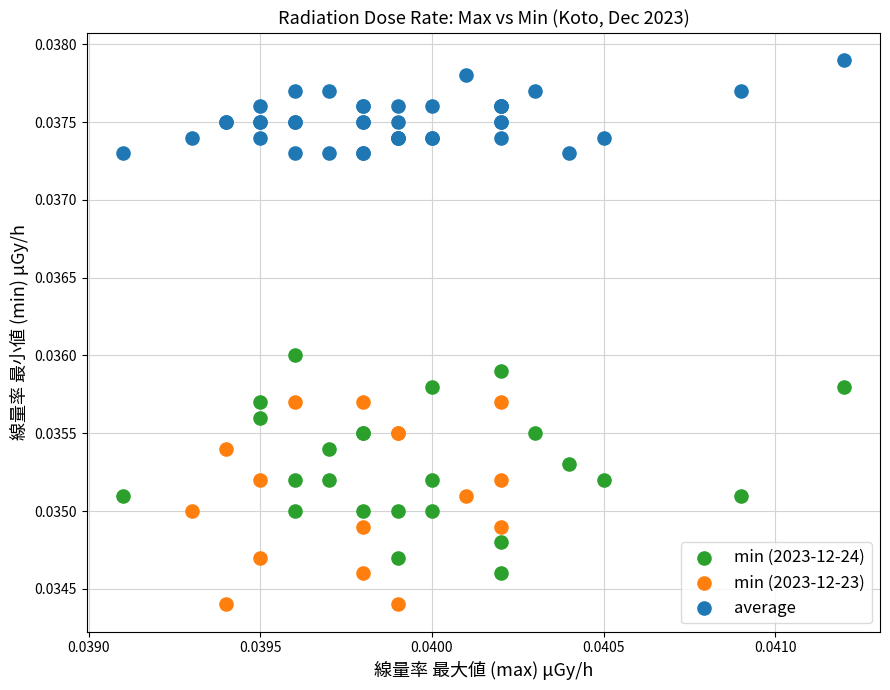

What are all the series names shown in the legend?

min (2023-12-24), min (2023-12-23), average